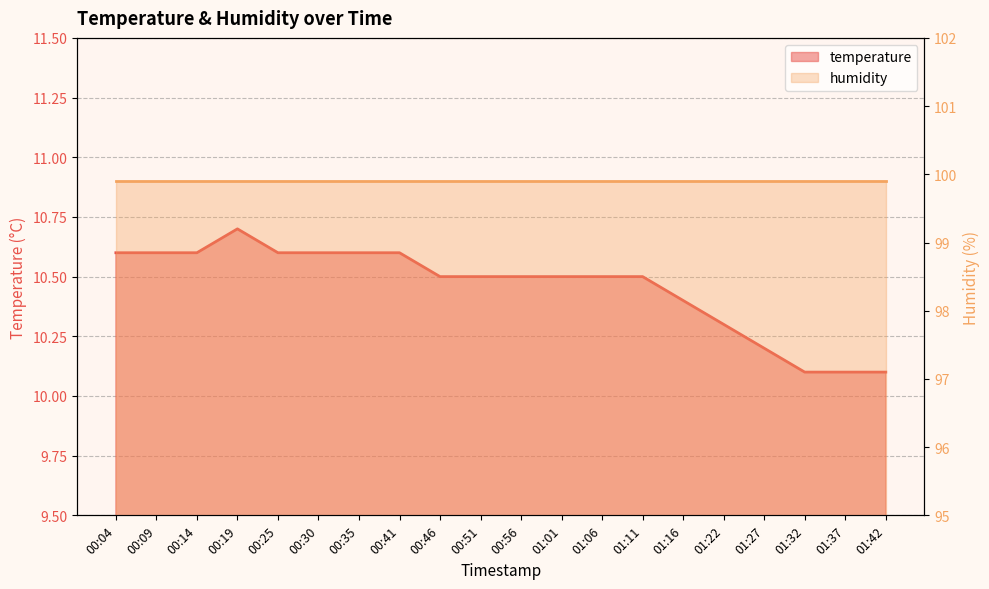

Reading right to left, extract all data points from this chart.

01:42=10.1	01:37=10.1	01:32=10.1	01:27=10.2	01:22=10.3	01:16=10.4	01:11=10.5	01:06=10.5	01:01=10.5	00:56=10.5	00:51=10.5	00:46=10.5	00:41=10.6	00:35=10.6	00:30=10.6	00:25=10.6	00:19=10.7	00:14=10.6	00:09=10.6	00:04=10.6